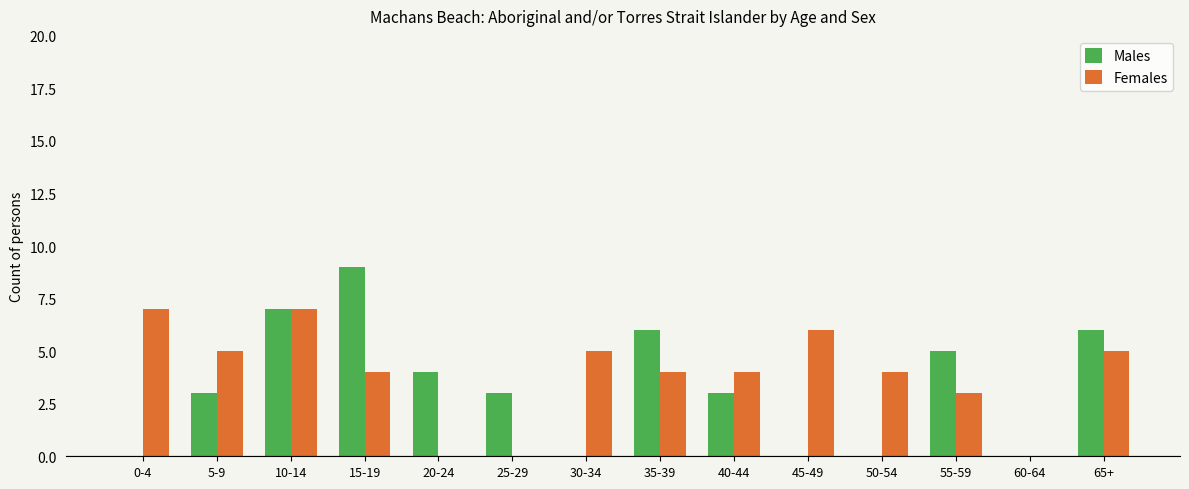

How many data points does each series have?

14